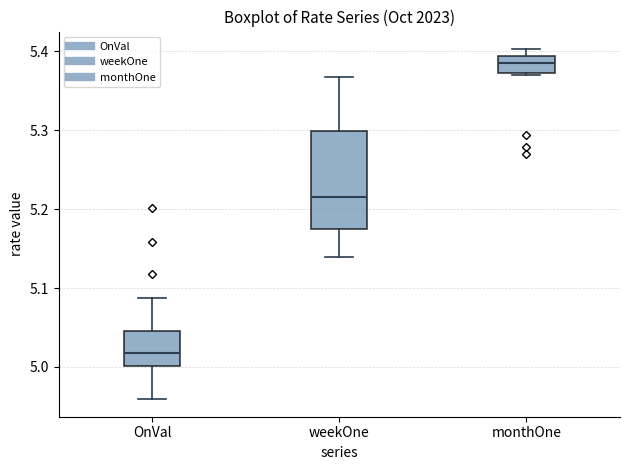

Which box is the tallest, from its lower edge to its upper edge?

weekOne